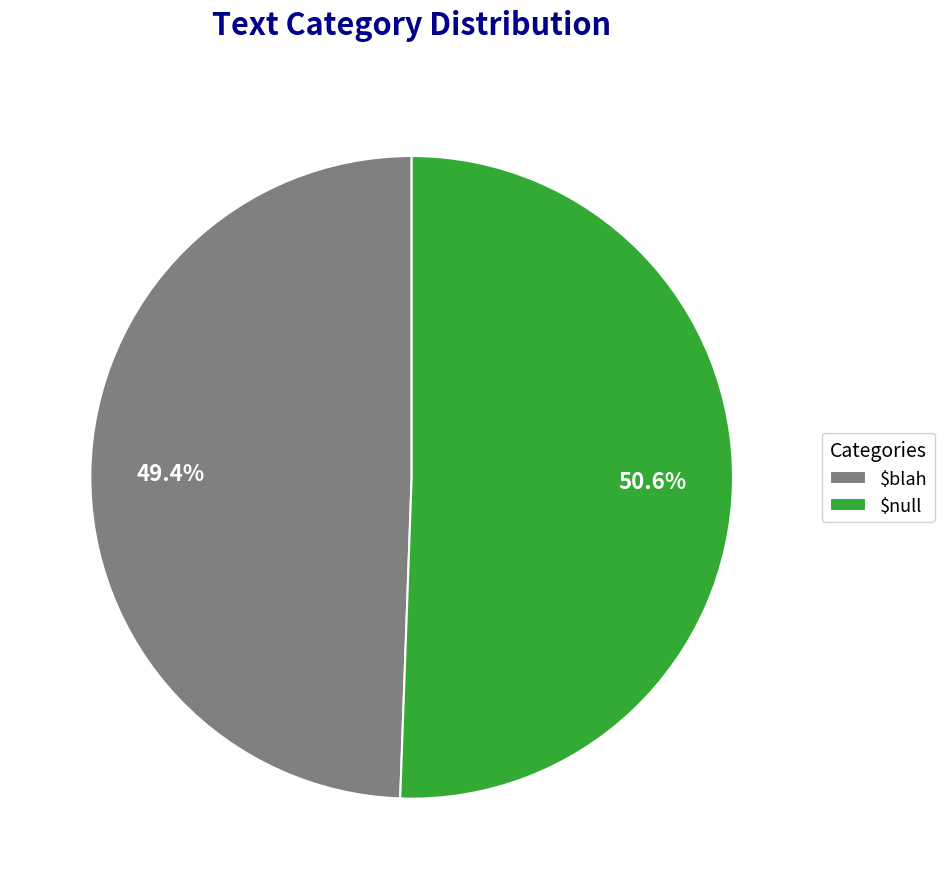

Which slice represents more than half of the pie?

$null